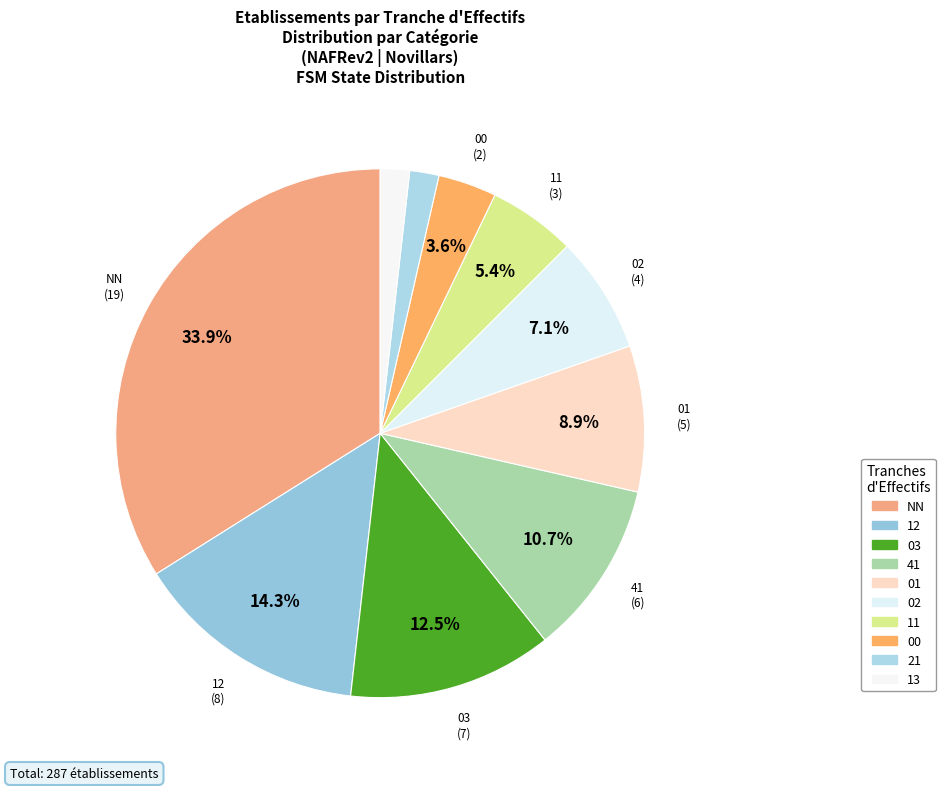

To the nearest percent, what is the difference between the largest and smallest slice percentages?

32%